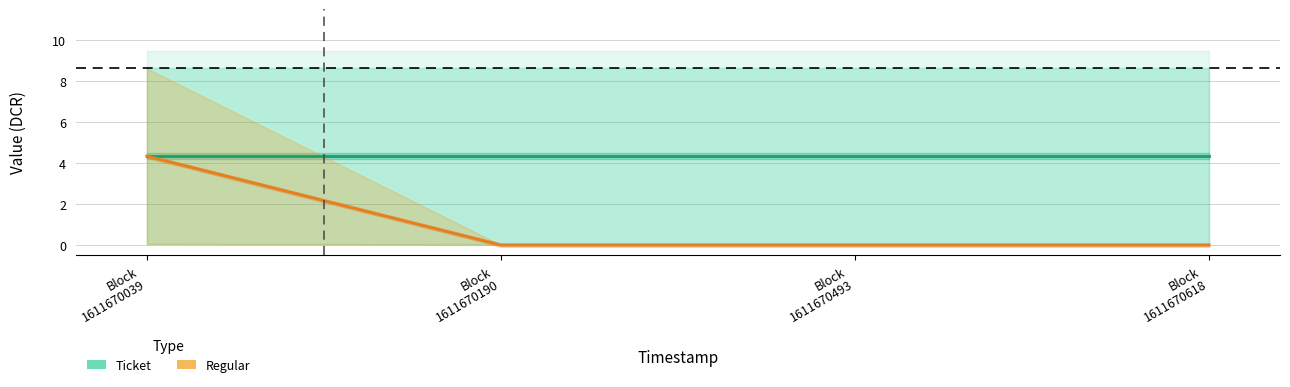

Rank the series by their average value, from lowest to highest.

Regular (Partial Data), Ticket (Estimate)